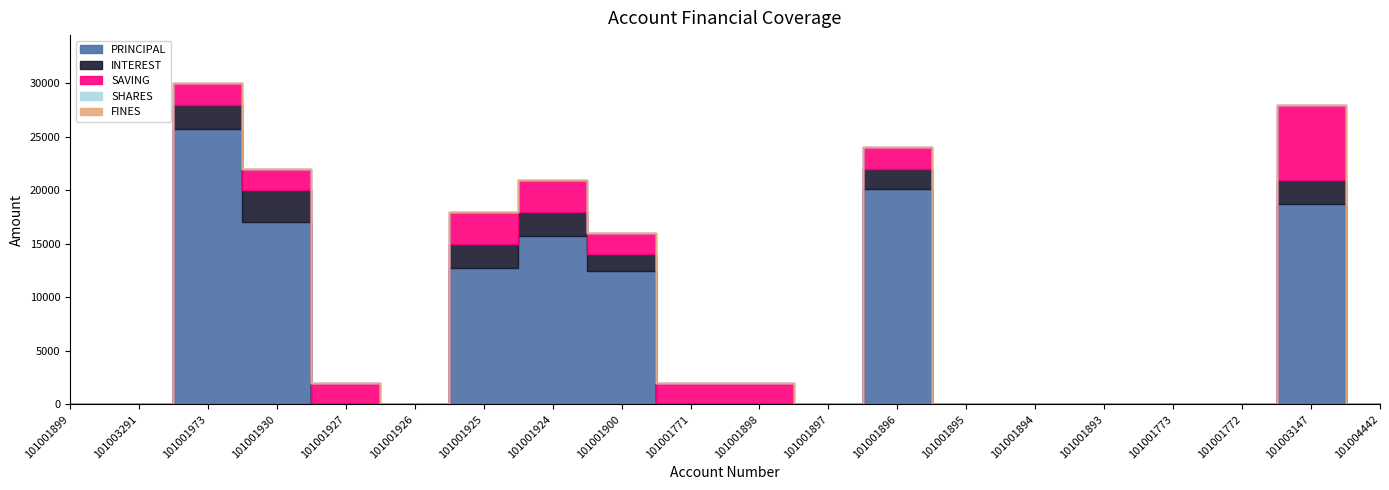

The INTEREST series shows -1691 at 101001895. True or false?

False